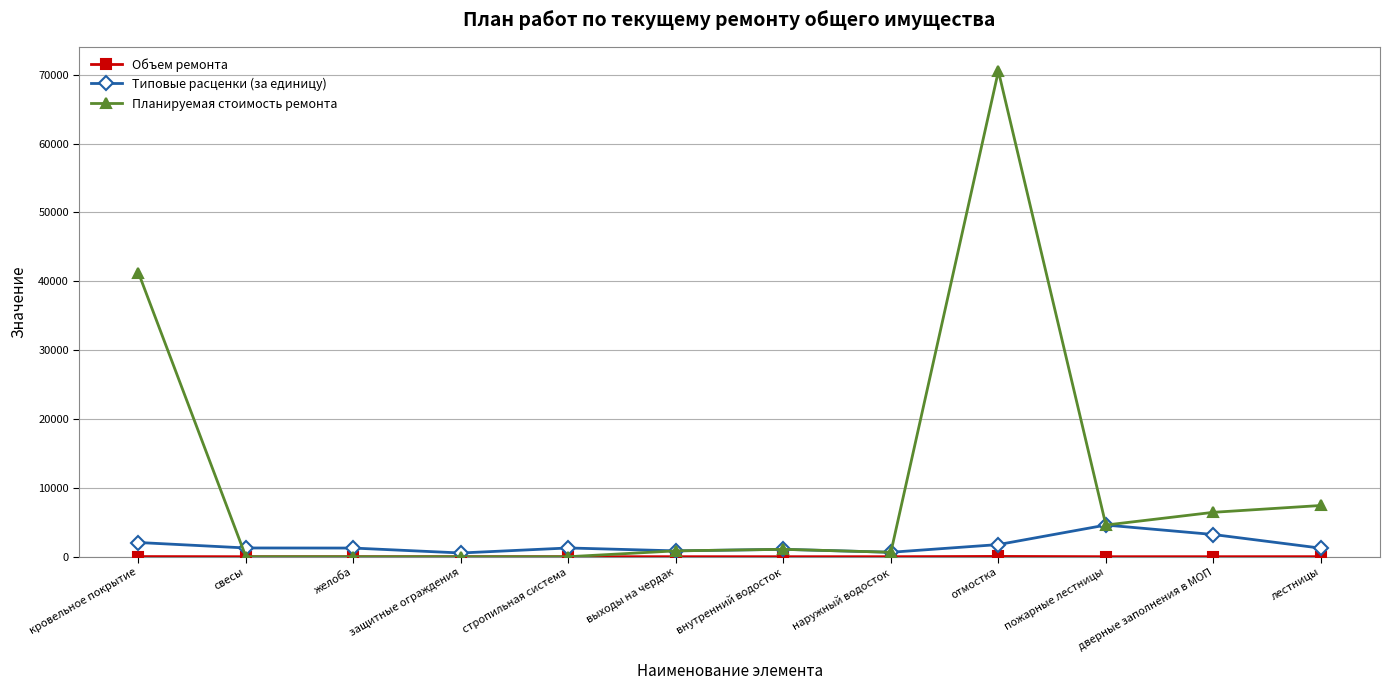

Which series has the widest spread of values?

Планируемая стоимость ремонта